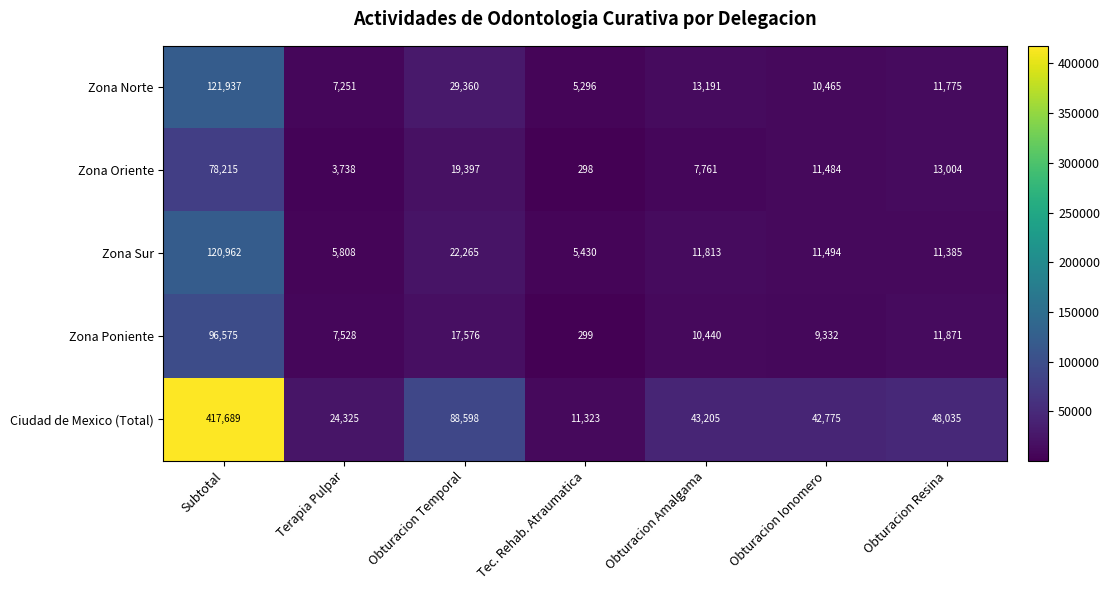

Count the number of data series in this chart.

5